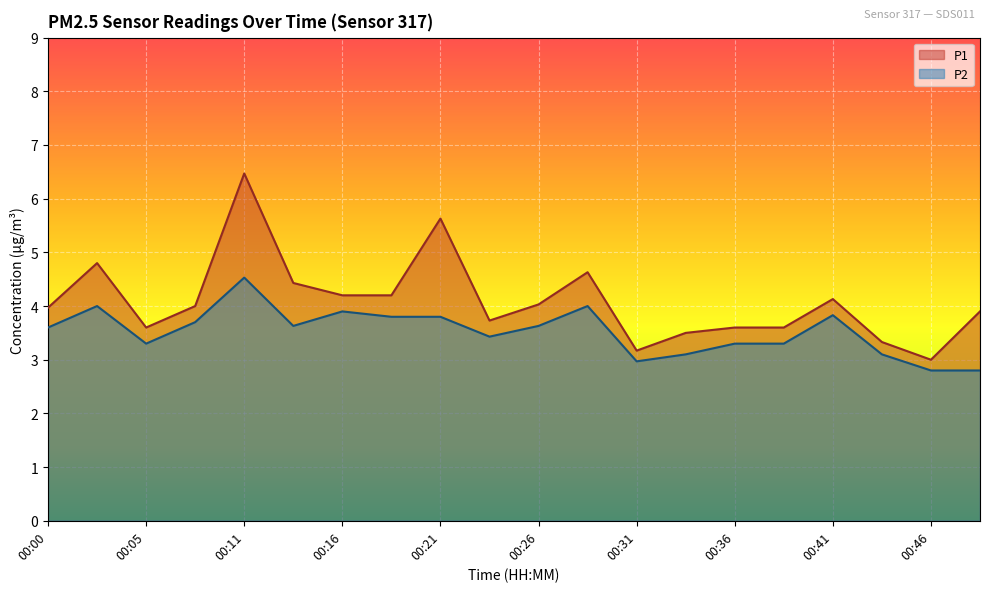

Rank the categories by P2 value from lowest to highest.

00:46, 00:49, 00:31, 00:33, 00:43, 00:05, 00:36, 00:38, 00:23, 00:00, 00:13, 00:26, 00:08, 00:18, 00:21, 00:41, 00:16, 00:03, 00:28, 00:11